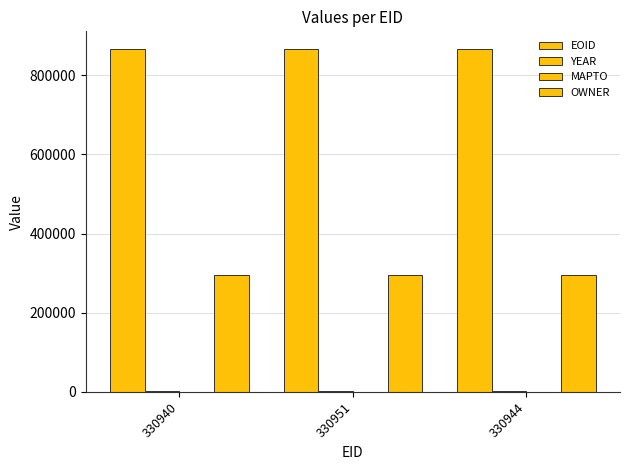

What is the total value across all series at 330940?

1163361